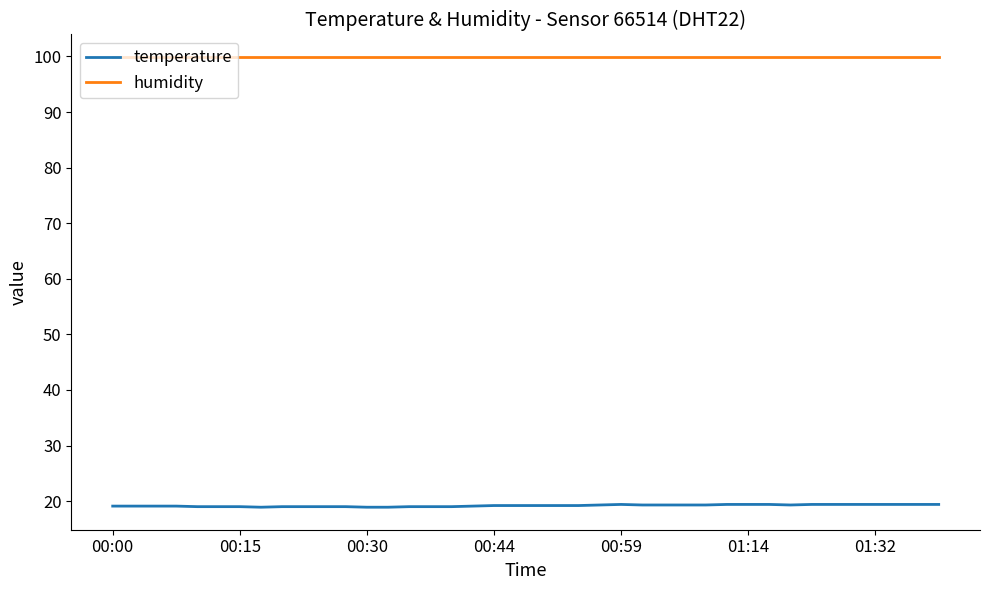

Which series has the widest spread of values?

temperature